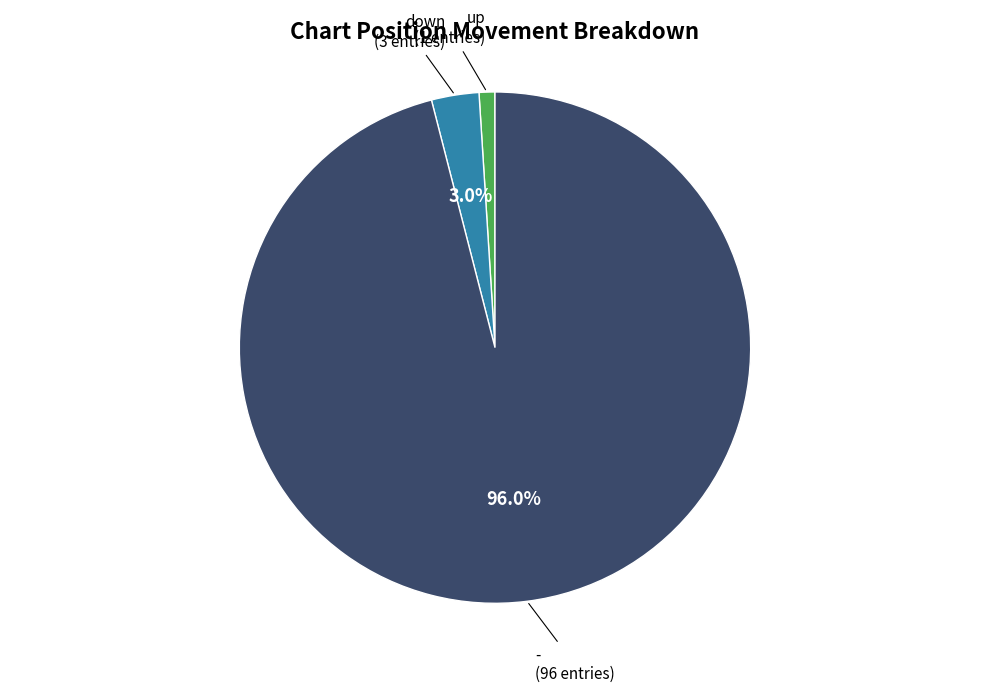

Is there any slice that represents more than half of the pie?

Yes